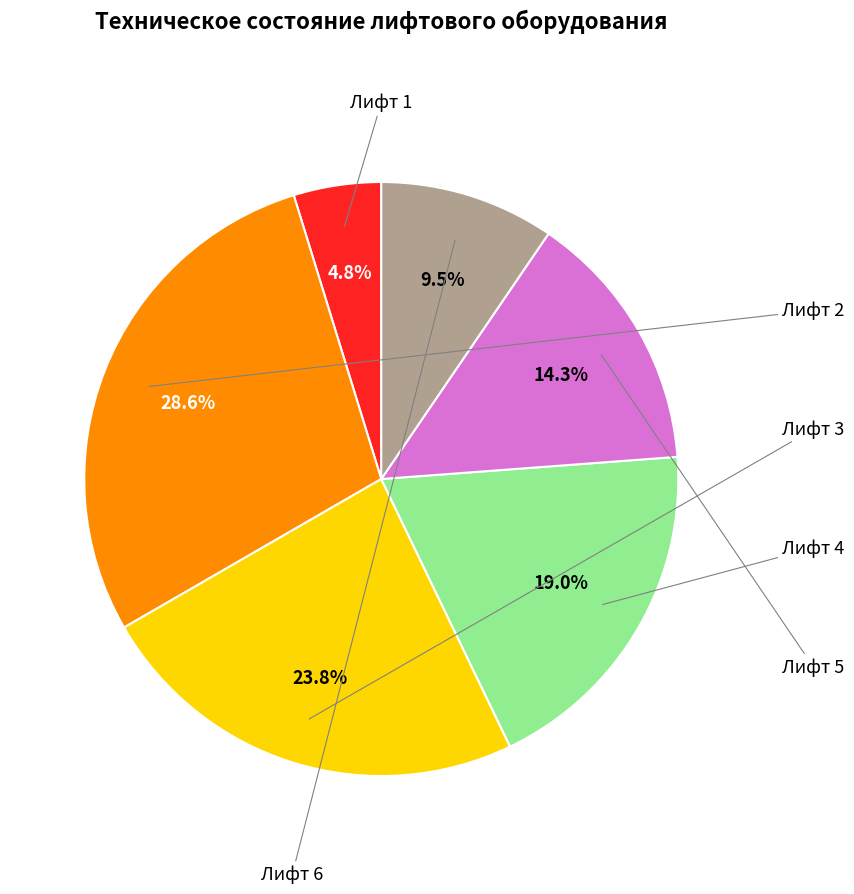

Is there a majority slice in this chart?

No